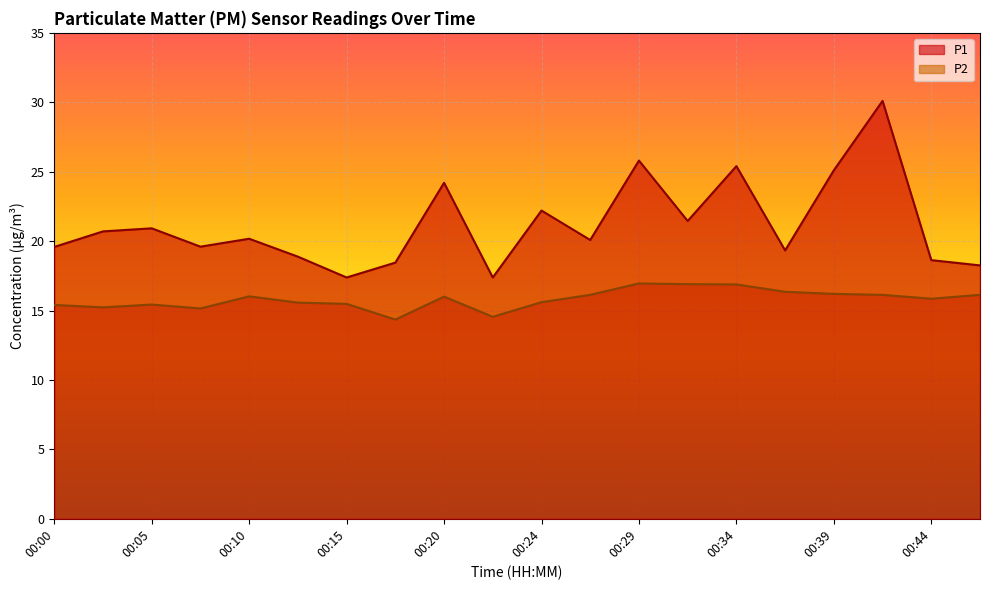

What is the approximate value of P2 at 00:29?

16.9